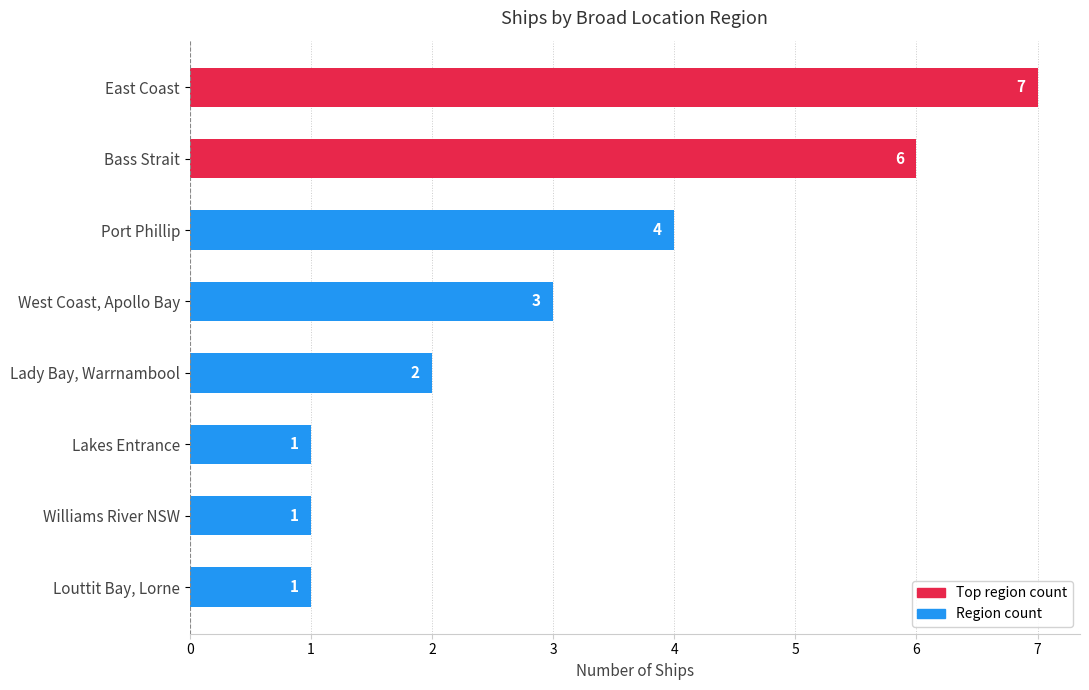

The value at East Coast is 10. True or false?

False